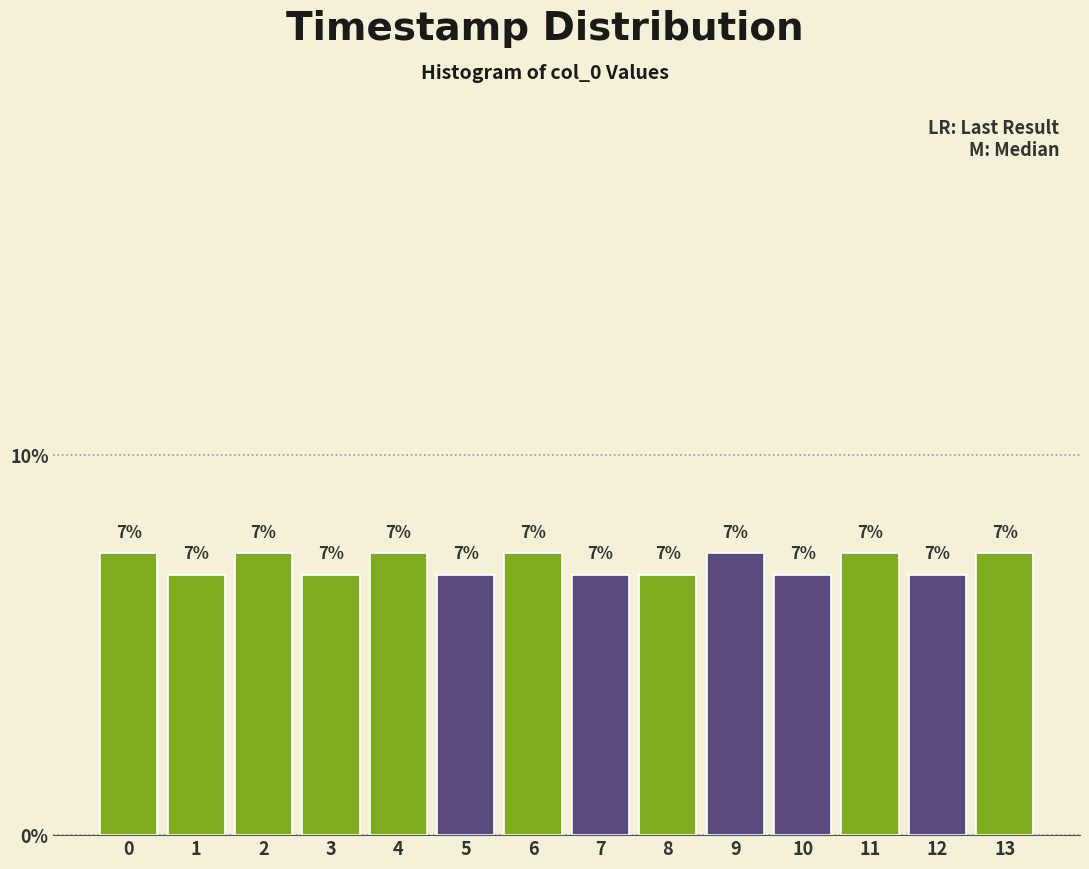

How many bars are there in total?

14